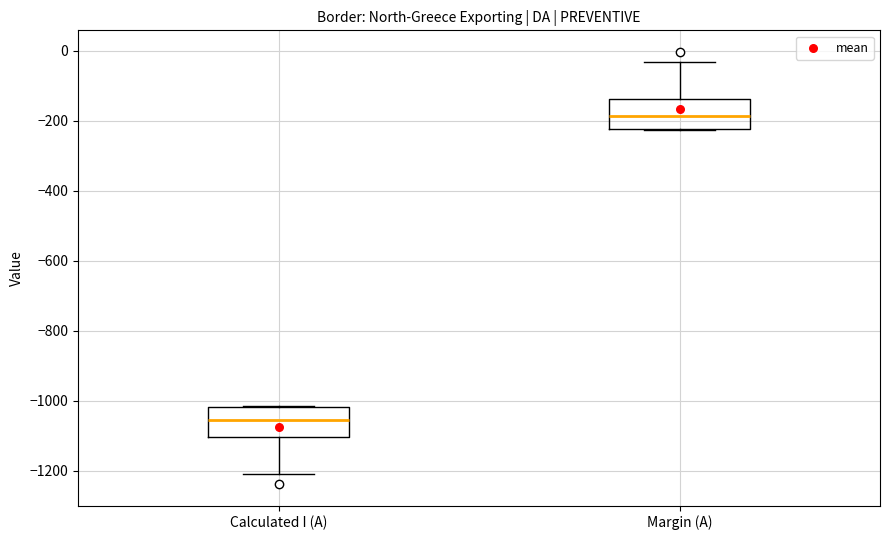

Reading left to right, read every box against the y-axis: the position of its median line, the range the box covers, and the ends of its whiskers. The values are not printed on the chart, so give them approximately, as read against the axis.

Calculated I (A): median -1060, box -1100 to -1020, whiskers -1200 to -1020
Margin (A): median -180, box -220 to -140, whiskers -220 to -40